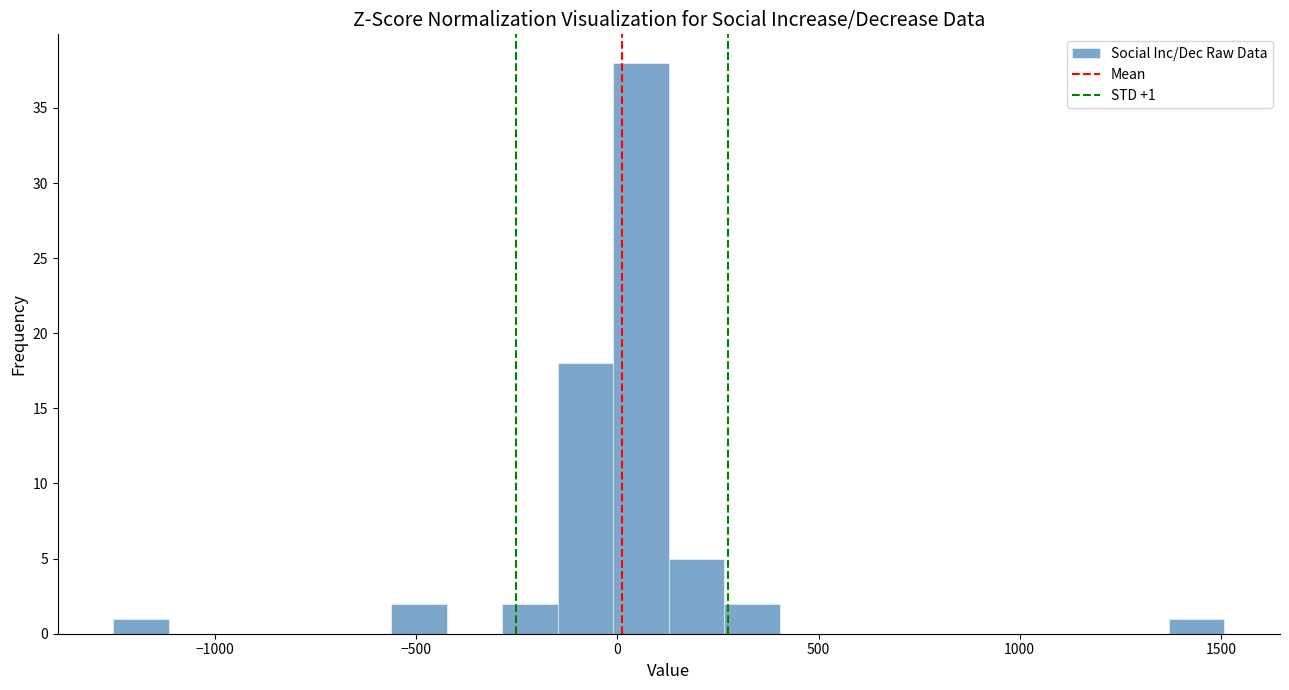

Around what value on the x-axis is the tallest bar? Give the approximate position of its centre, as read against the axis.

50